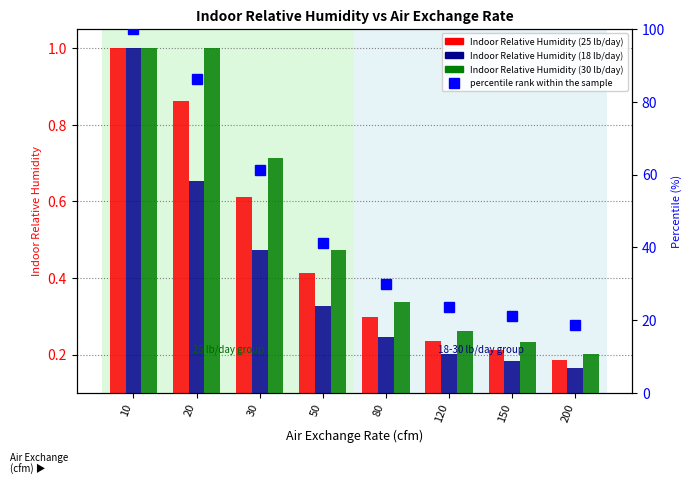

What is the difference between the second highest and minimum values in the Indoor Relative Humidity (18 lb/day) series?

0.5